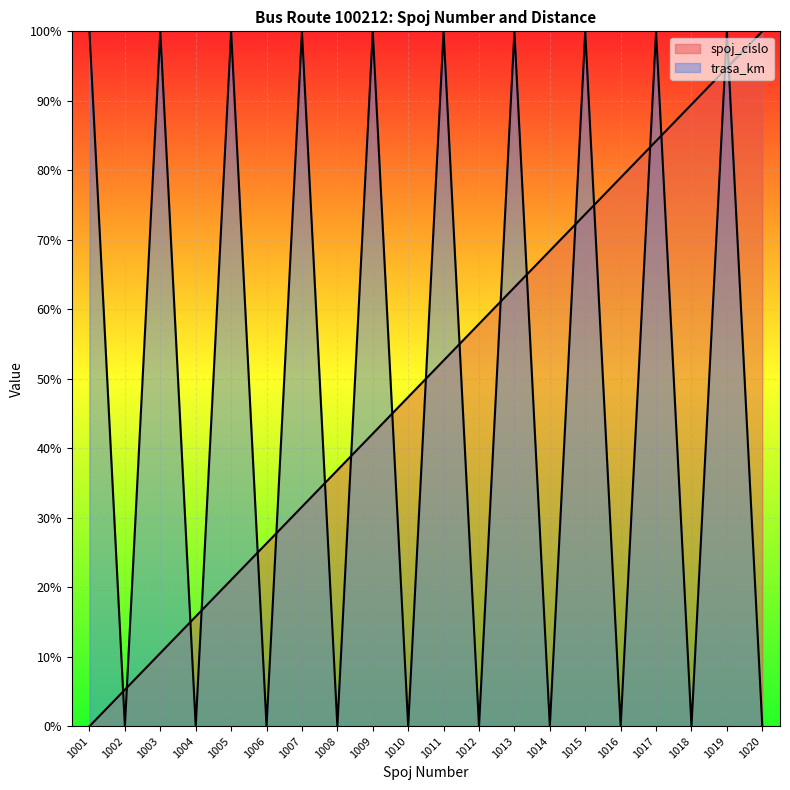

Read the trasa_km value at 1001.

100.0